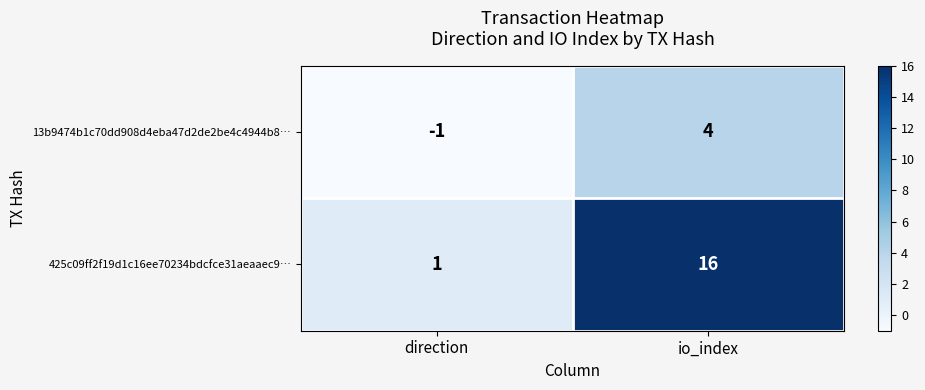

List the series in order of their overall mean, highest first.

425c09ff2f19d1c16ee70234bdcfce31aeaaec9…, 13b9474b1c70dd908d4eba47d2de2be4c4944b8…